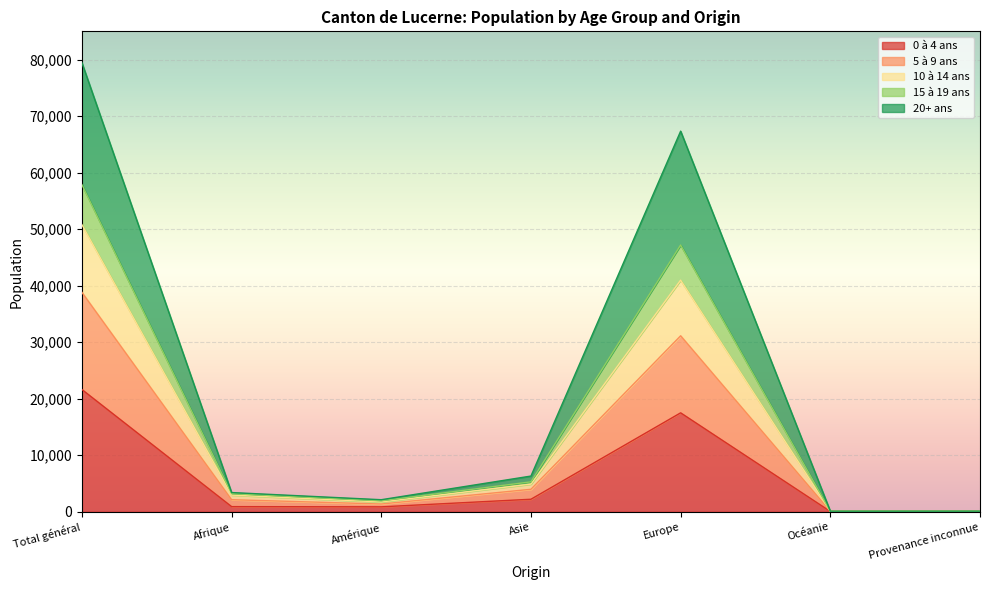

The value of 5 à 9 ans at Afrique is 4063. True or false?

False